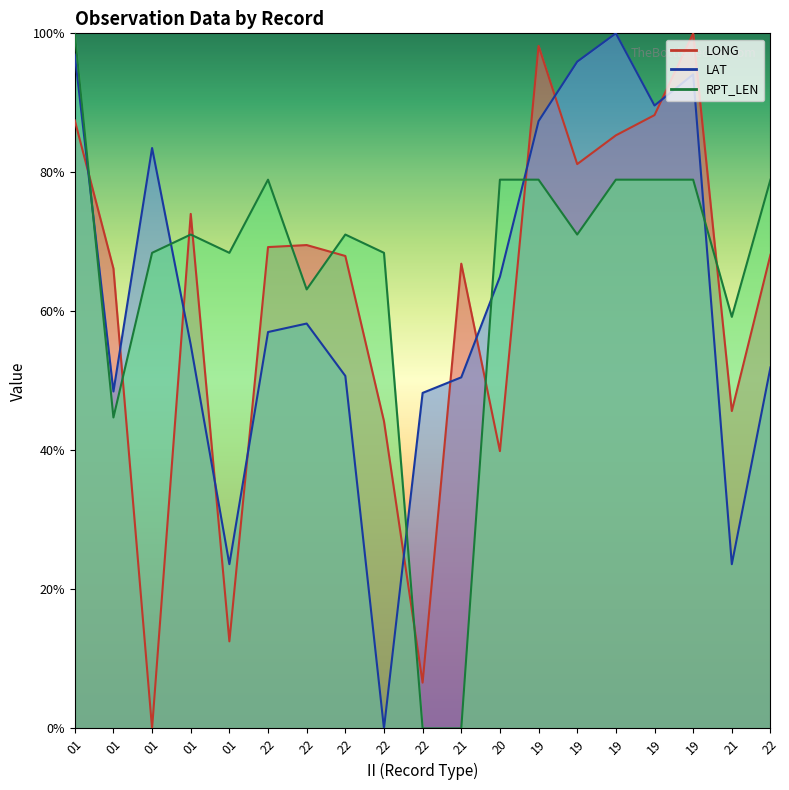

What are all the series names shown in the legend?

LONG, LAT, RPT_LEN